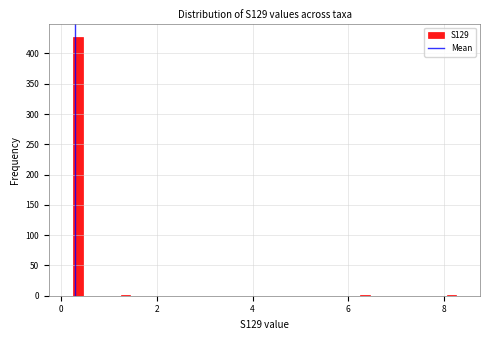

Around what value on the x-axis is the tallest bar? Give the approximate position of its centre, as read against the axis.

0.4